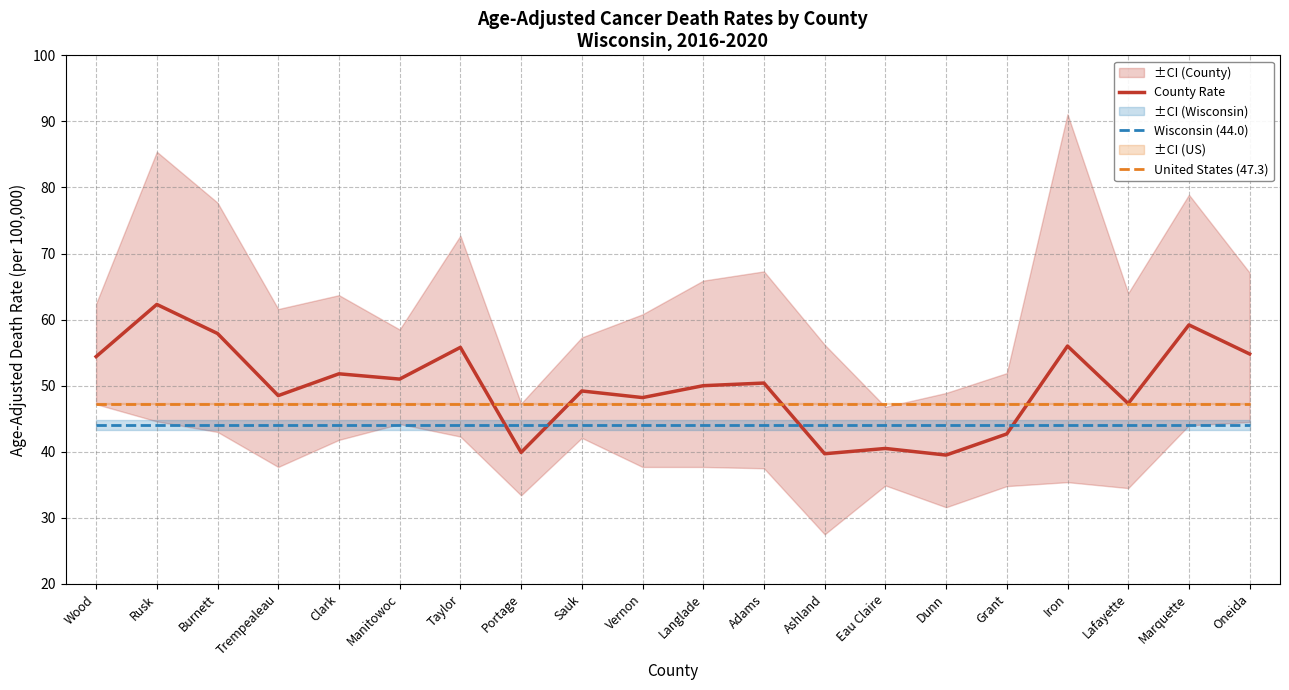

What is the total value across all series at Clark?

143.1